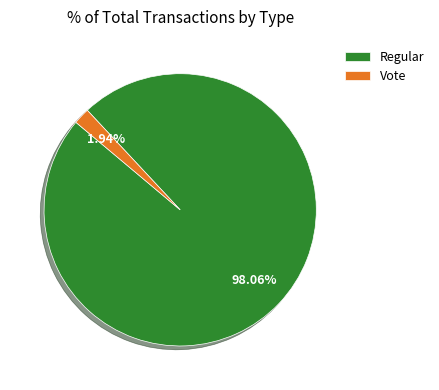

Which slice is the largest?

Regular